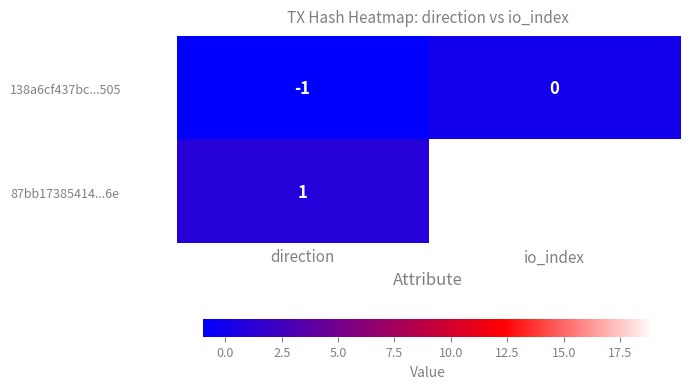

What is the total value across all series at io_index?

19